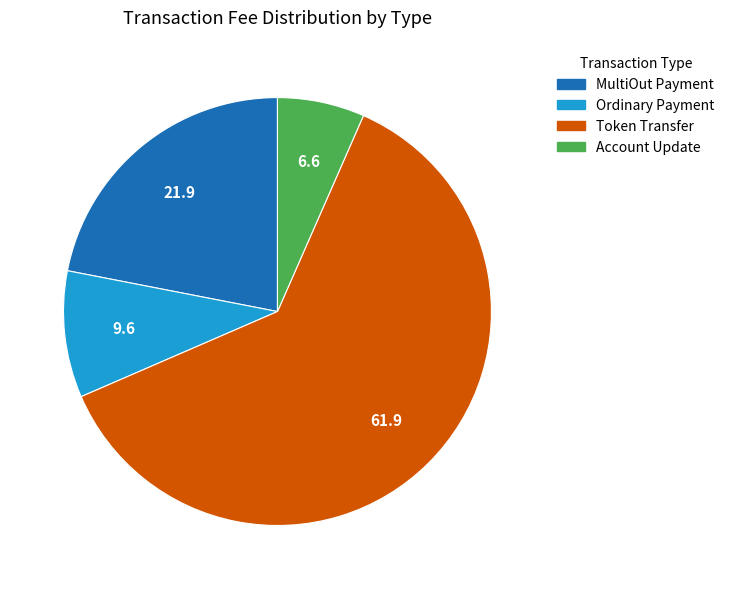

Does any single category account for the majority?

Yes